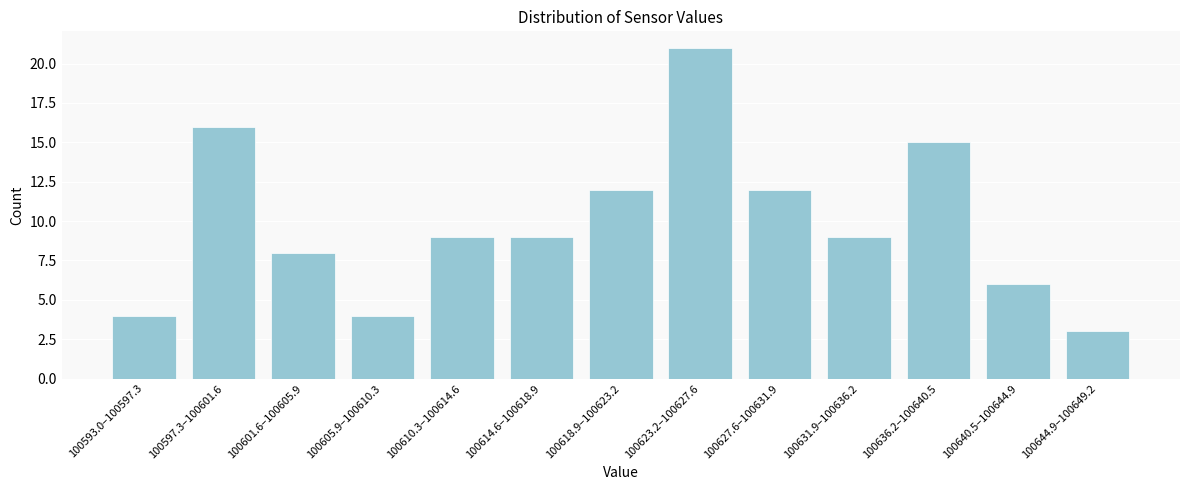

Reading right to left, what are all the values shown in this chart?

100644.9–100649.2=3	100640.5–100644.9=6	100636.2–100640.5=15	100631.9–100636.2=9	100627.6–100631.9=12	100623.2–100627.6=21	100618.9–100623.2=12	100614.6–100618.9=9	100610.3–100614.6=9	100605.9–100610.3=4	100601.6–100605.9=8	100597.3–100601.6=16	100593.0–100597.3=4